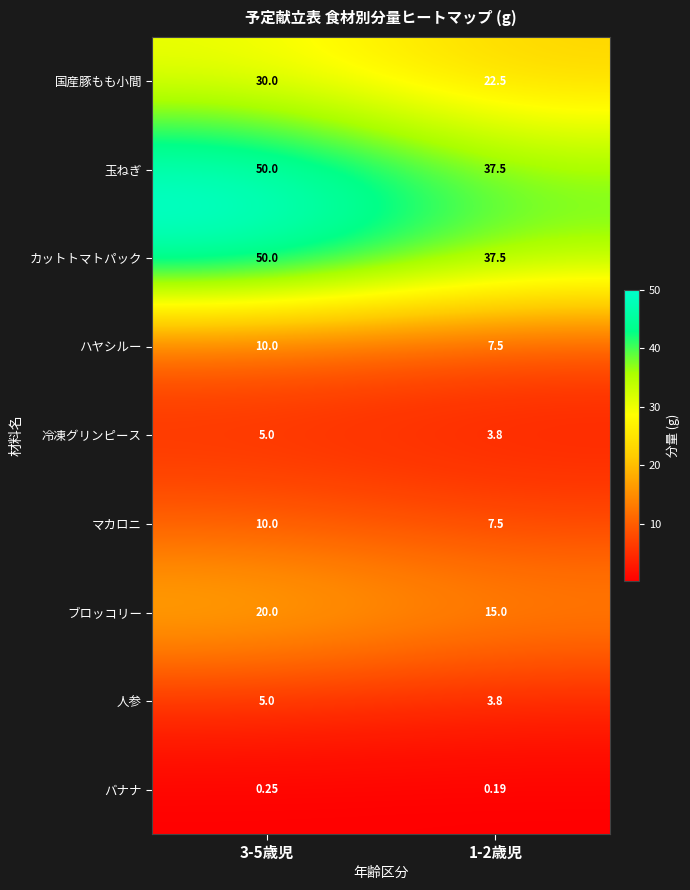

Is the value of ハヤシルー at 3-5歳児 greater than the value of 国産豚もも小間 at 1-2歳児?

No